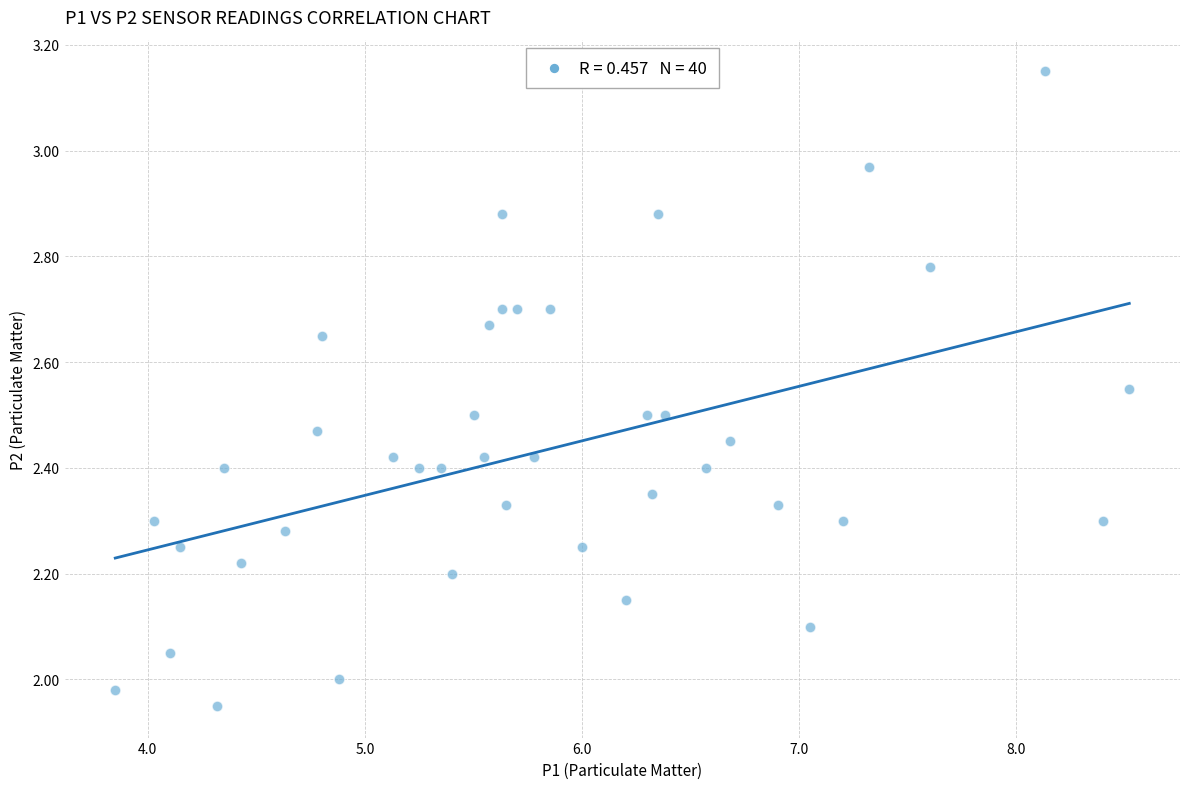

What is the range of Y values (max minus min)?

1.2